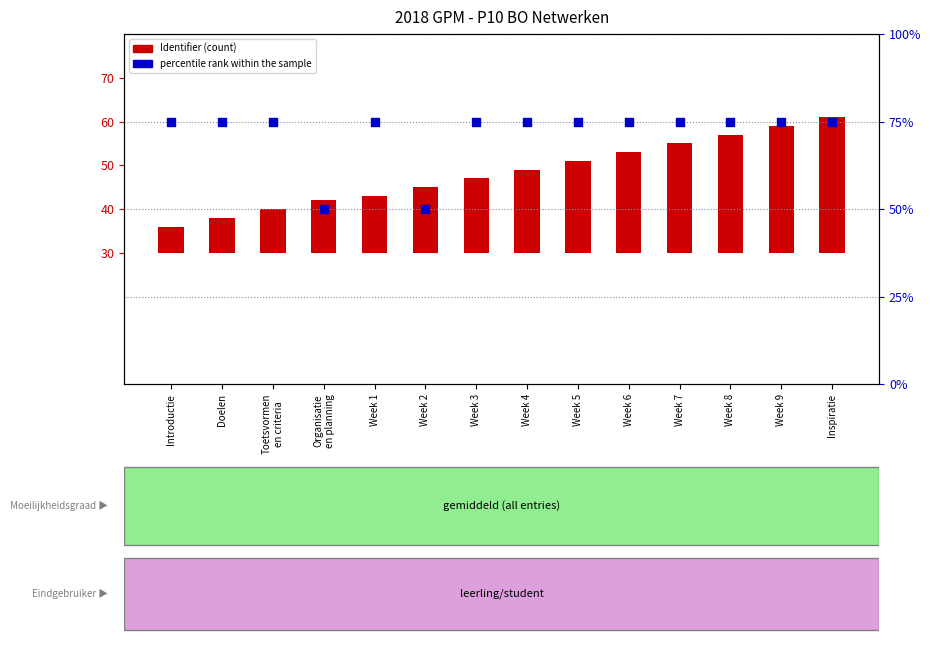

Which series has the largest total across all categories?

percentile rank within the sample